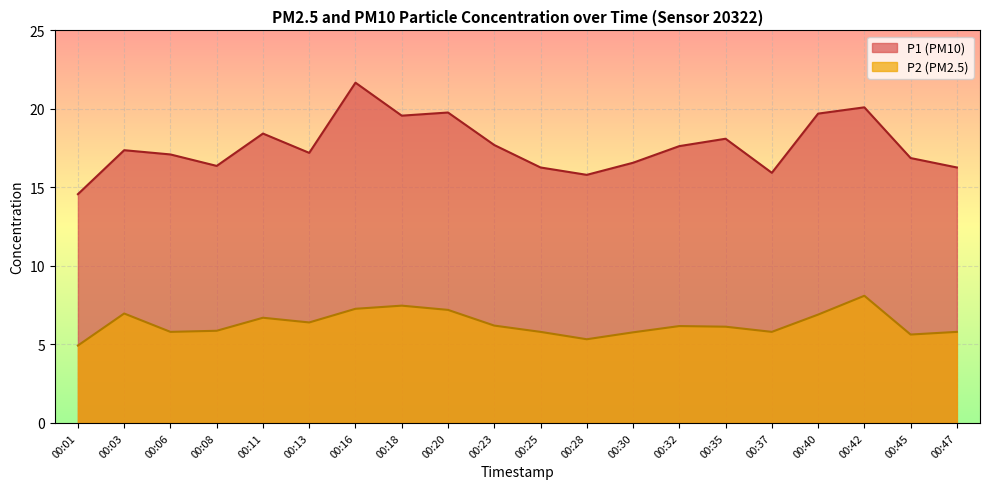

What is the average value of the P1 series?

17.6